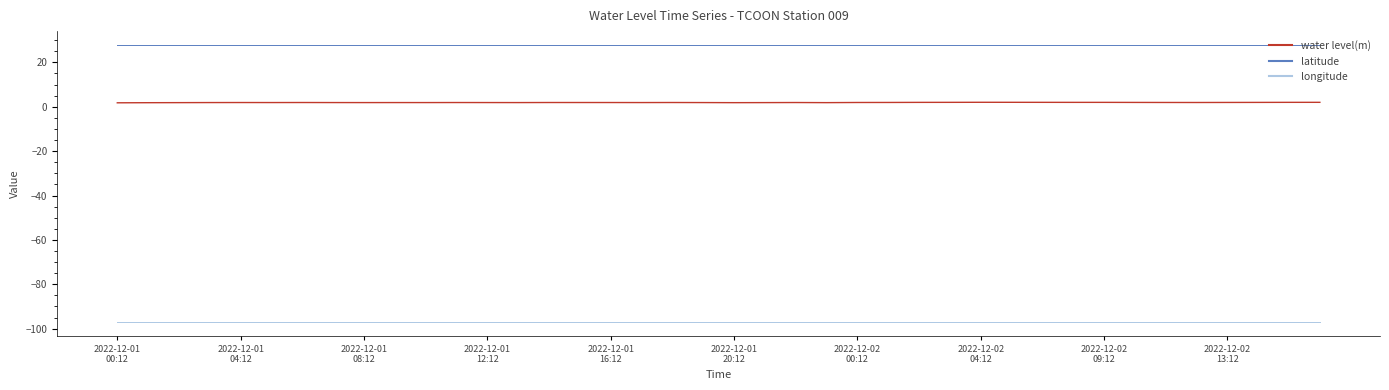

Which series has the largest total across all categories?

latitude